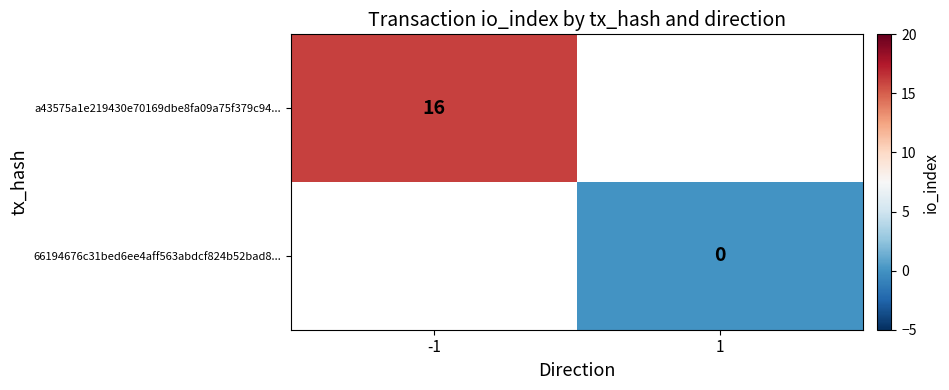

The value of a43575a1e219430e70169dbe8fa09a75f379c94... at -1 is 16. True or false?

True